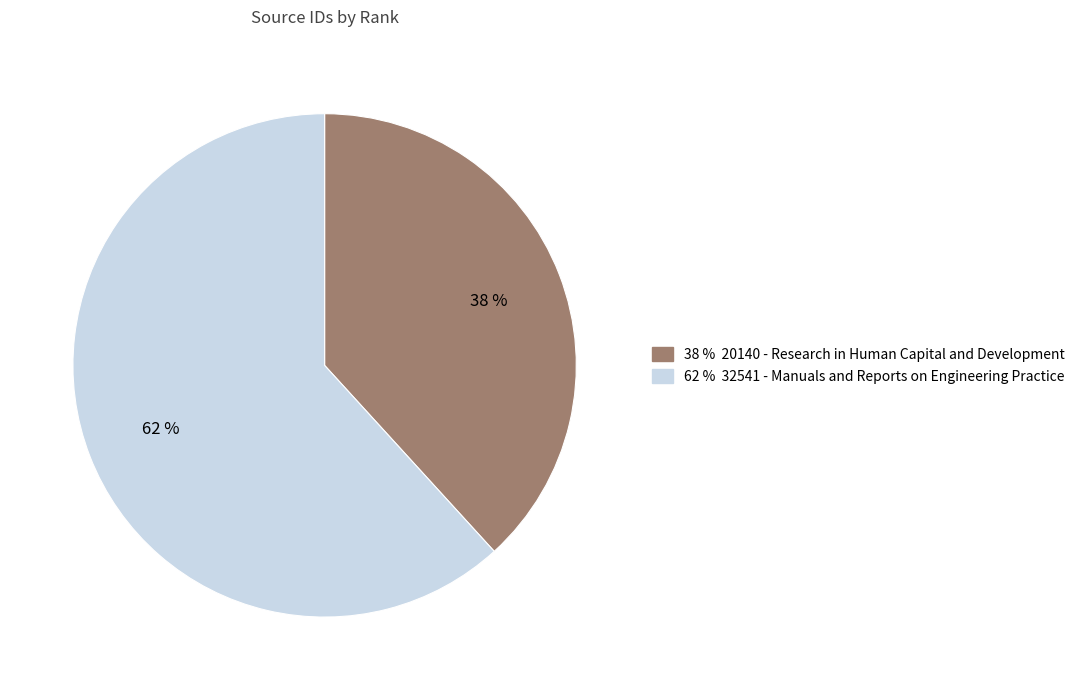

Does any single category account for the majority?

Yes